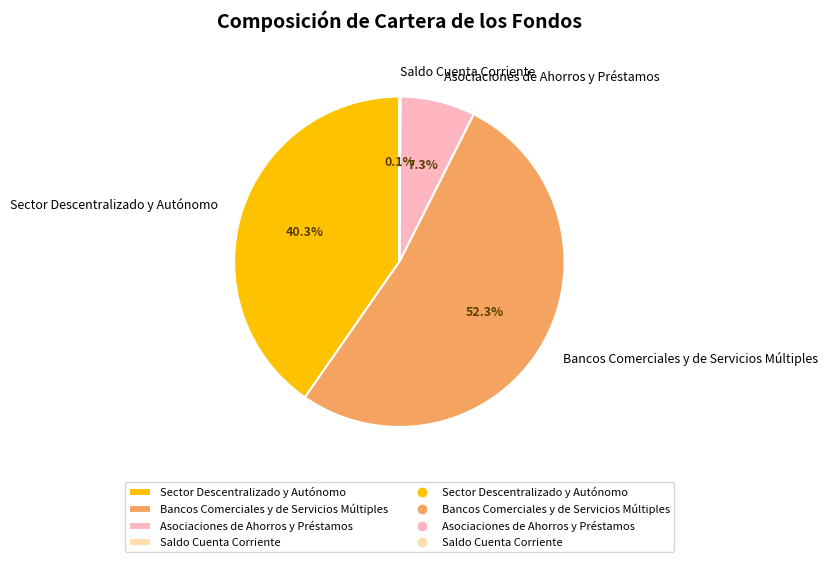

What is the majority slice?

Bancos Comerciales y de Servicios Múltiples